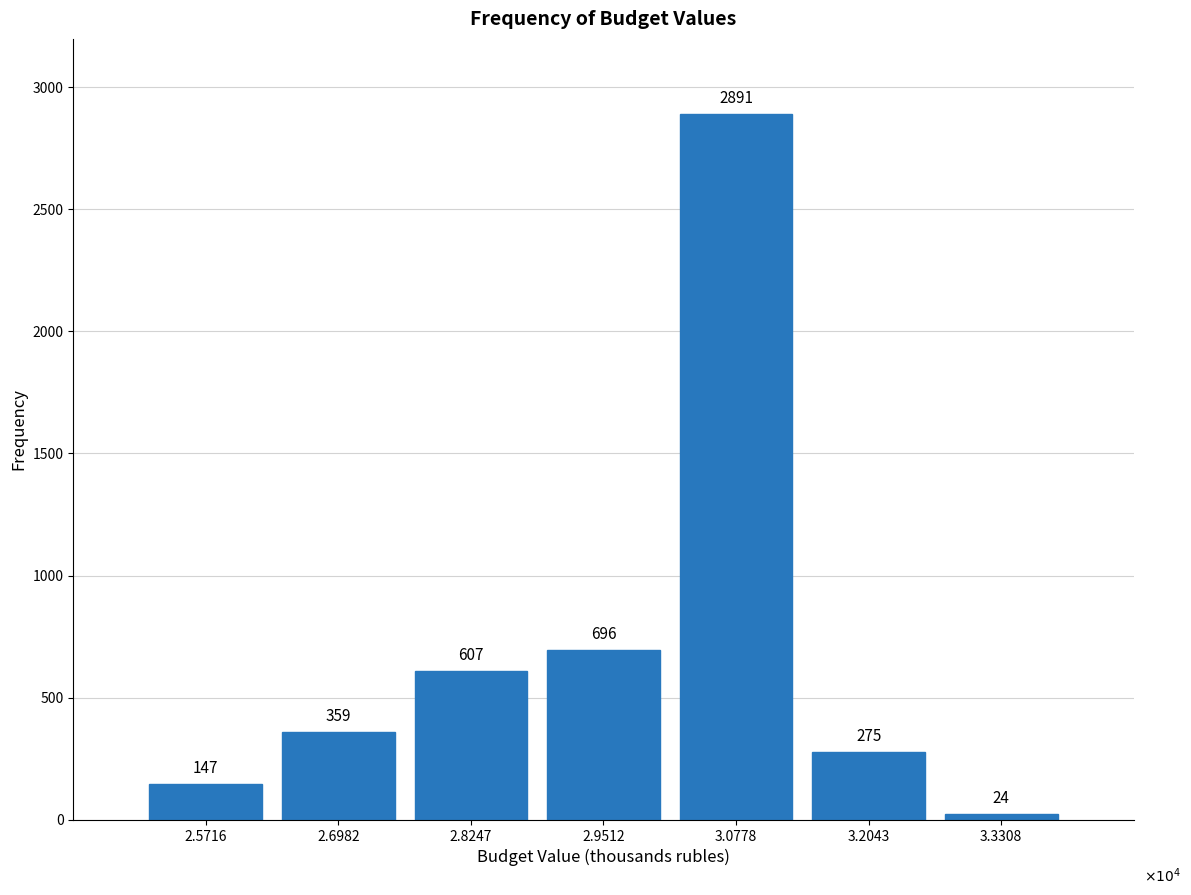

Reading left to right, what are all the values shown in this chart?

147	359	607	696	2891	275	24